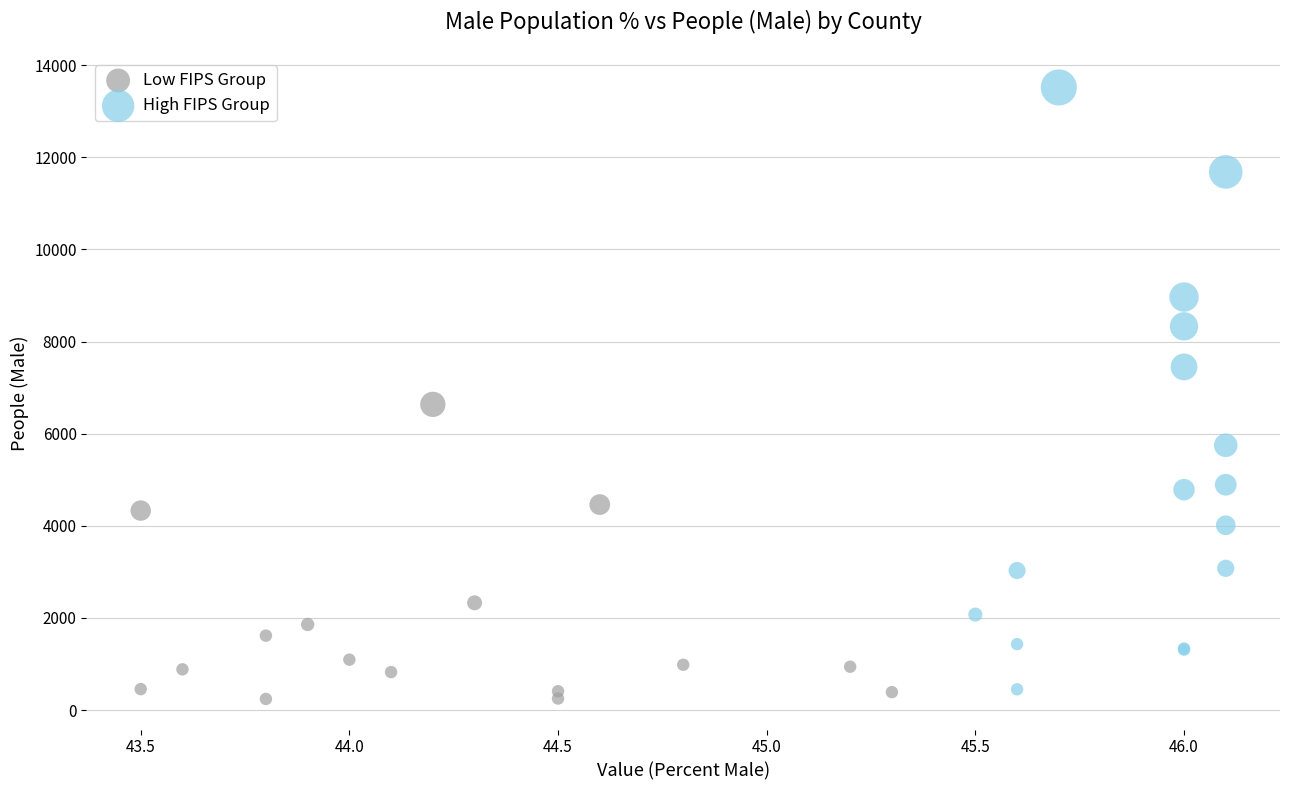

Which series contains the highest Y value?

High FIPS Group